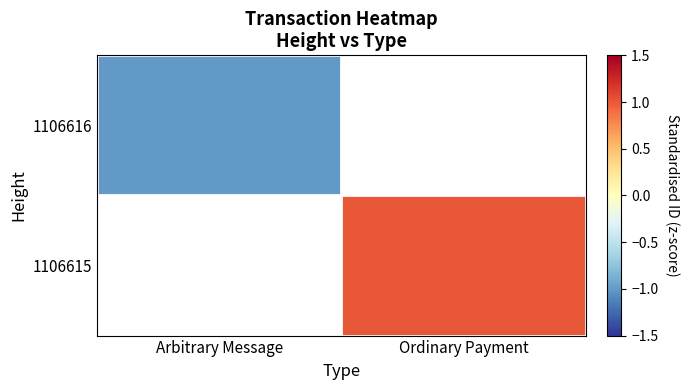

Which has a higher value, Arbitrary Message or Ordinary Payment?

Ordinary Payment